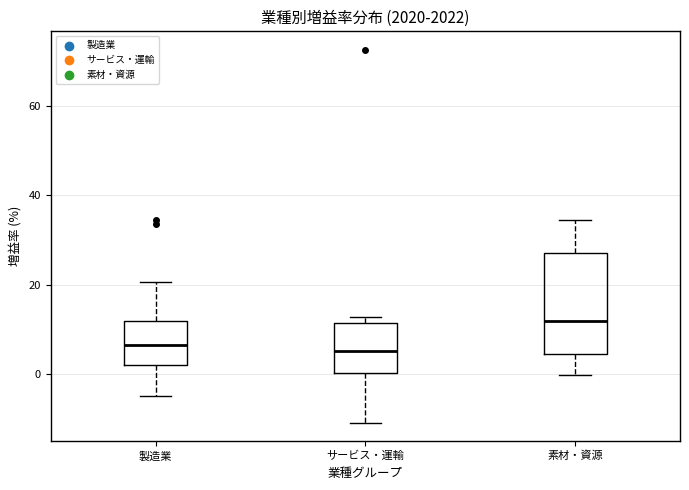

Which box is the tallest, from its lower edge to its upper edge?

素材・資源